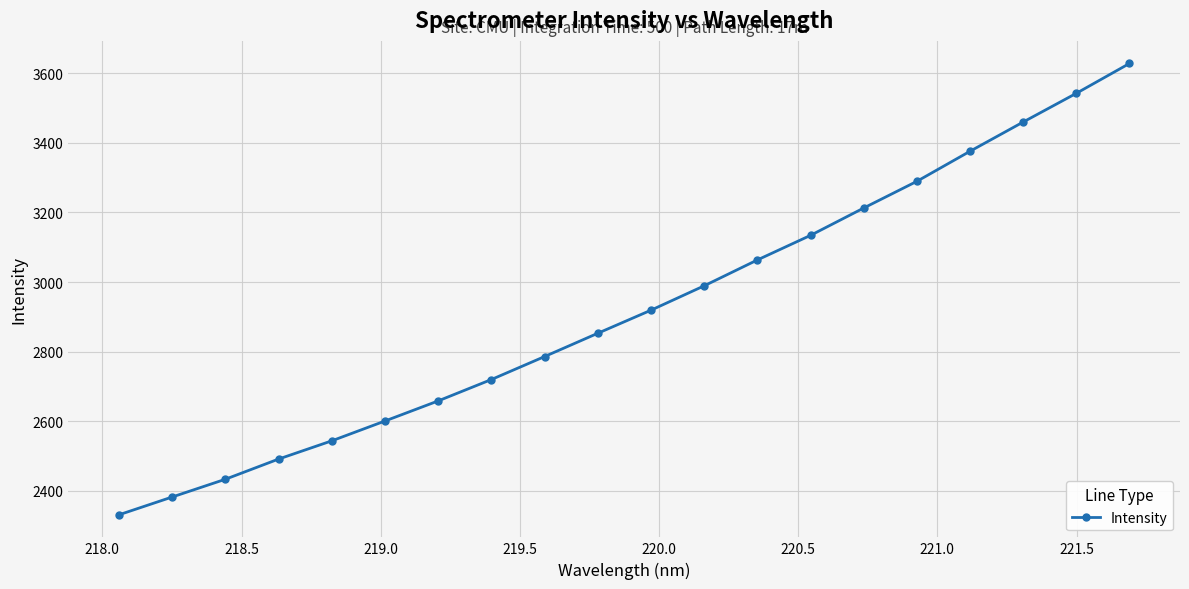

True or false: there are more than 2 points higher than both neighbors.

False